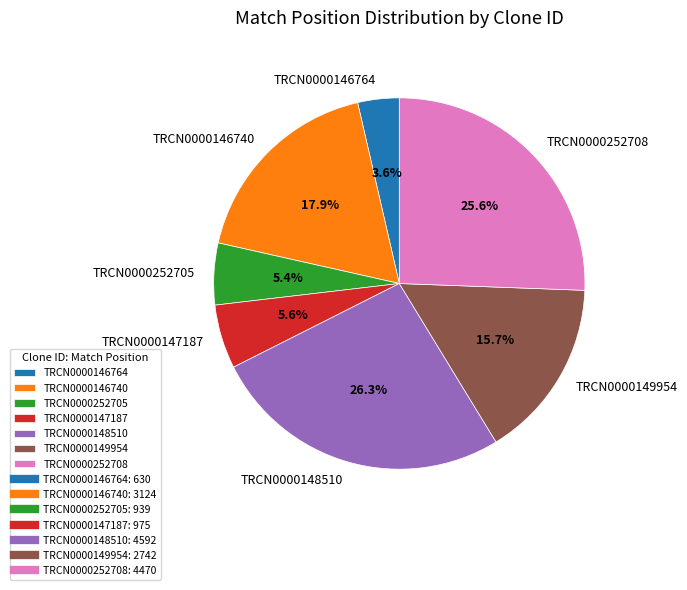

To the nearest percent, what is the difference between the largest and smallest slice percentages?

23%